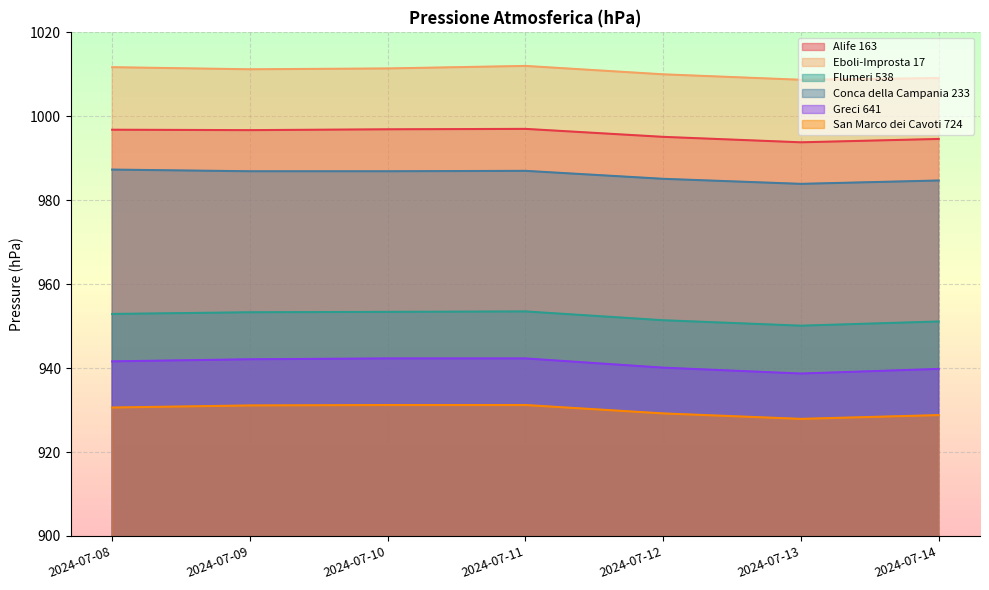

How many interior local valleys does the Conca della Campania 233 series have?

1